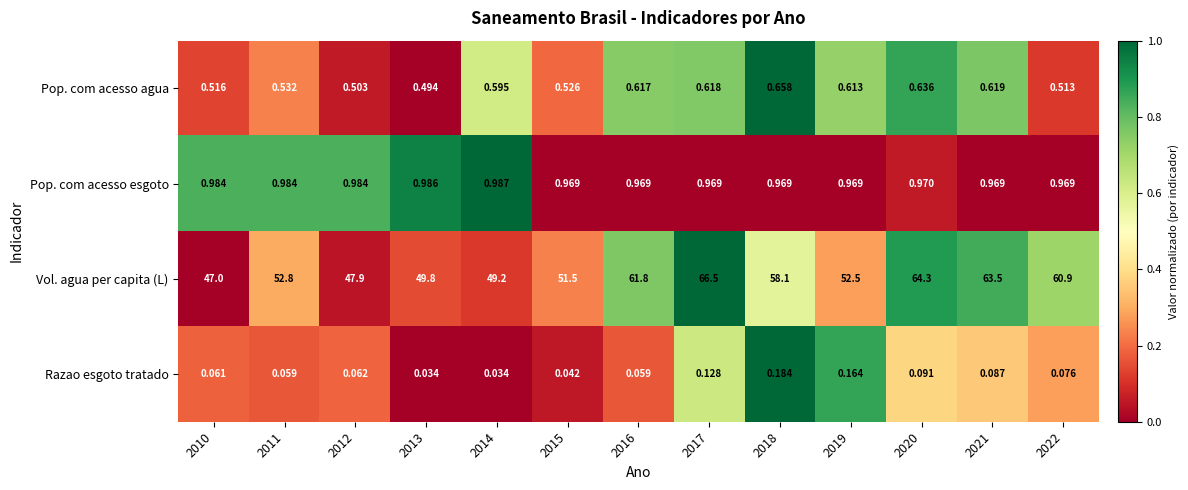

At which category is the sum across all series the highest?

2017